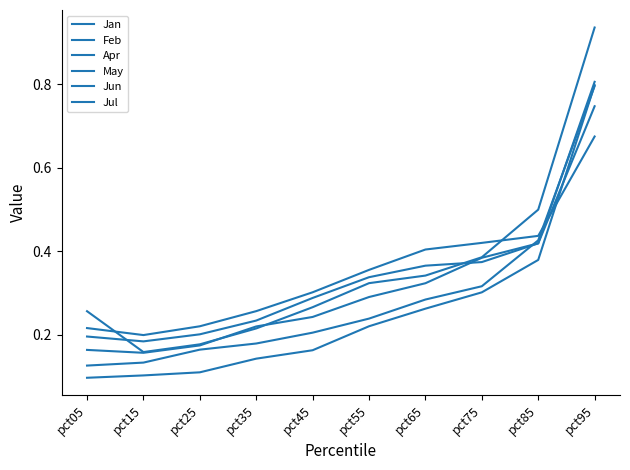

At how many categories does at least one series exceed 0?

10